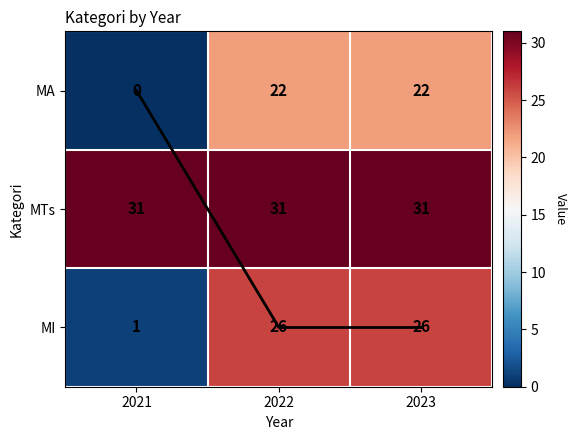

What is the sum of all MI values?

53